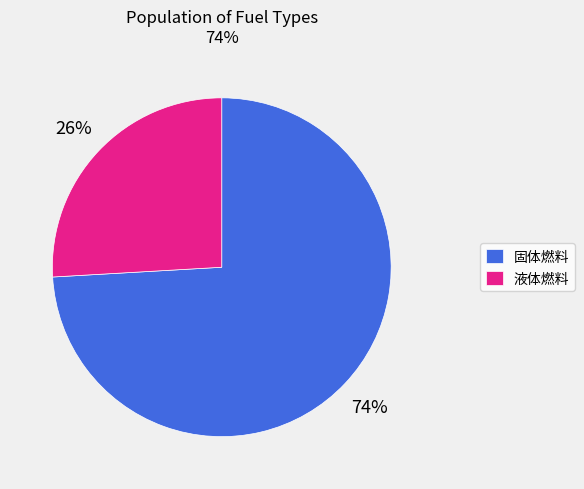

To the nearest percent, what is the average slice percentage?

50%